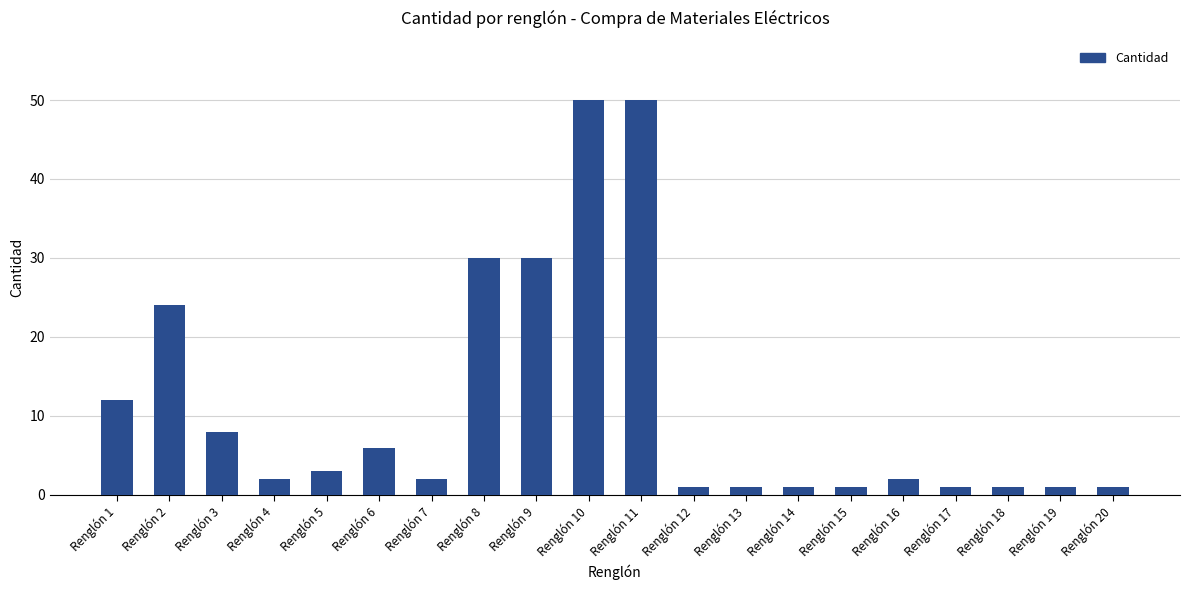

Approximately how many times larger is the value at Renglón 9 compared to Renglón 14?

30.0